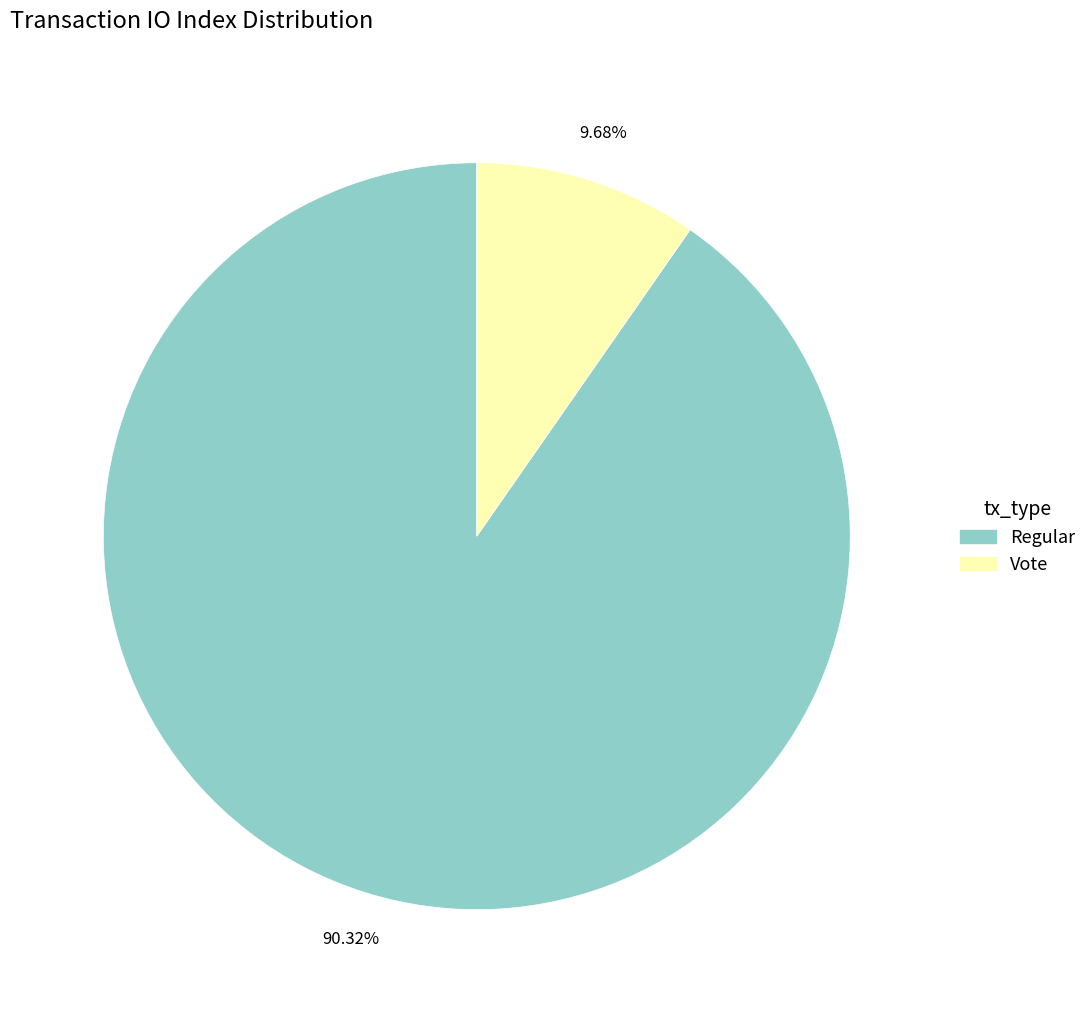

What percentage do Regular and Vote together represent?

100.0%